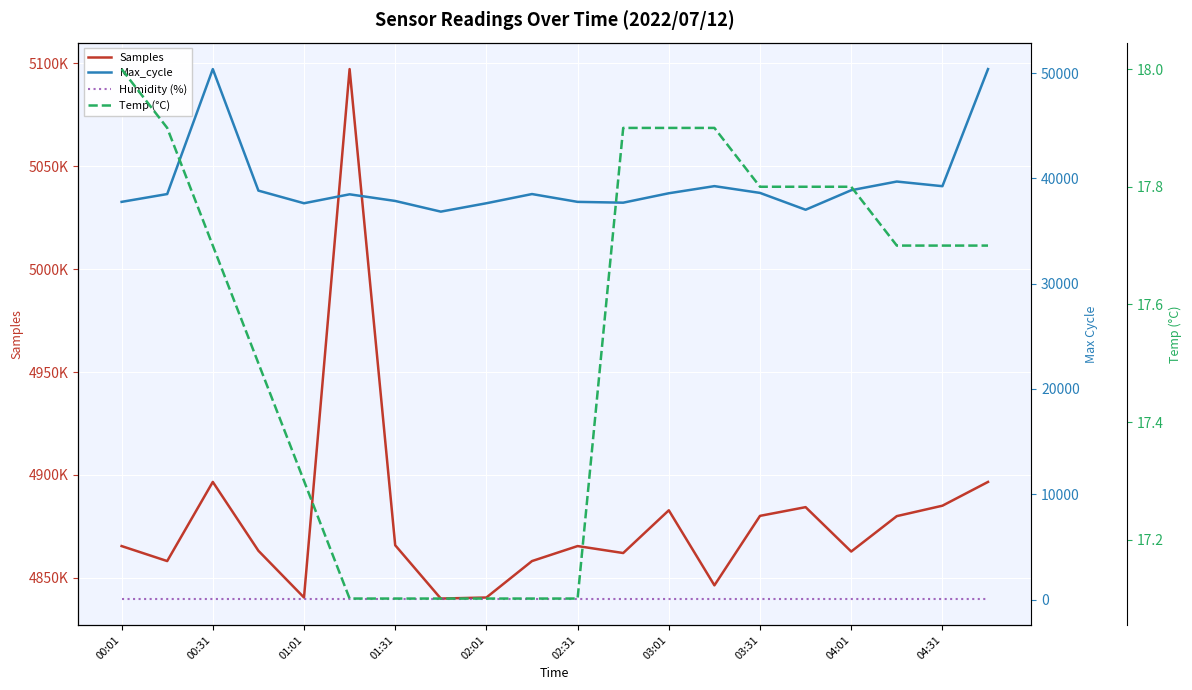

How many series are shown in this chart?

4